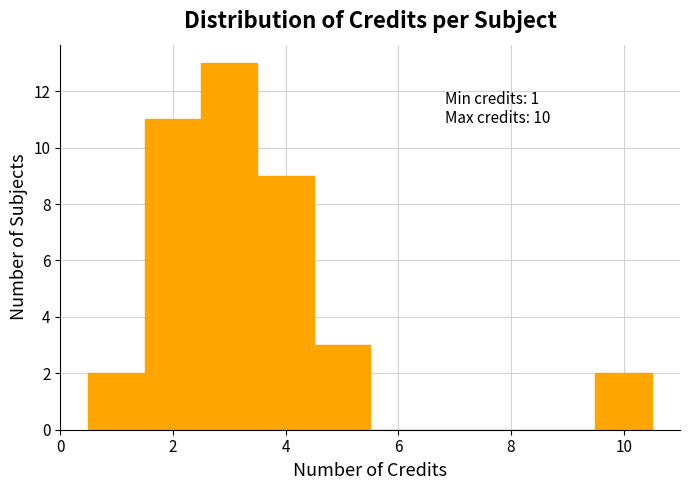

Which range on the x-axis has the tallest bar?

2.5 to 3.5